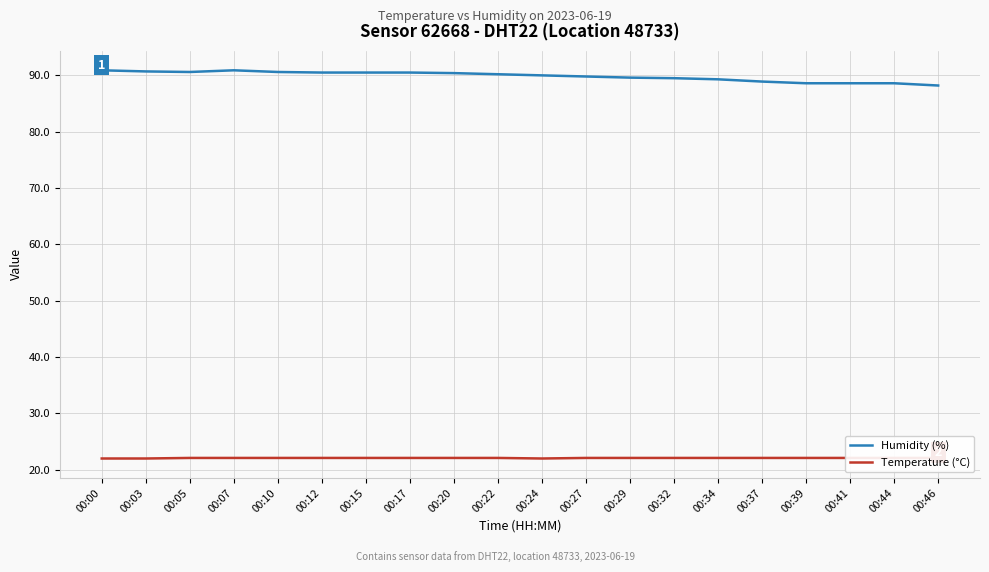

Where is Temperature (°C) nearest to the value 22?

00:00